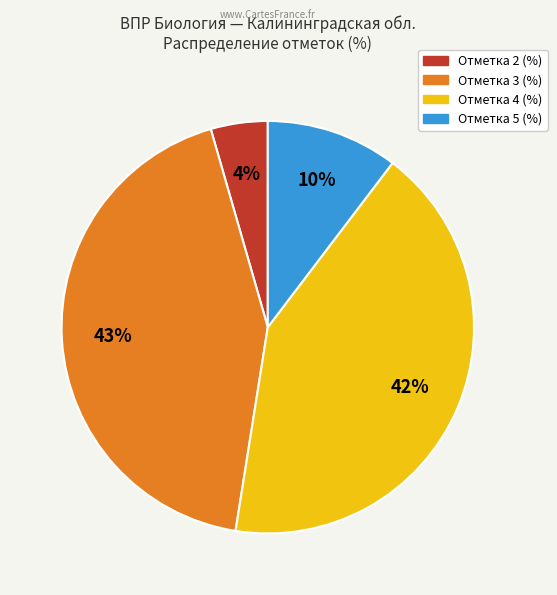

Does any single category account for the majority?

No